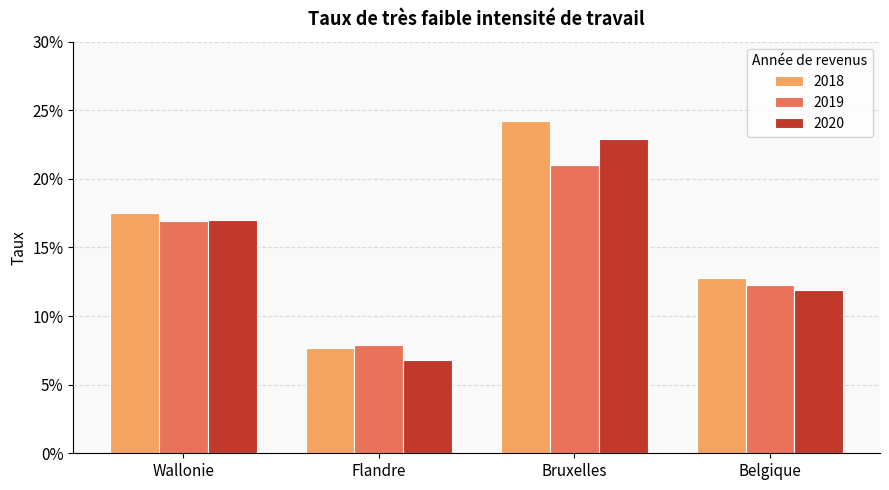

At which label does 2018 reach its peak?

Bruxelles